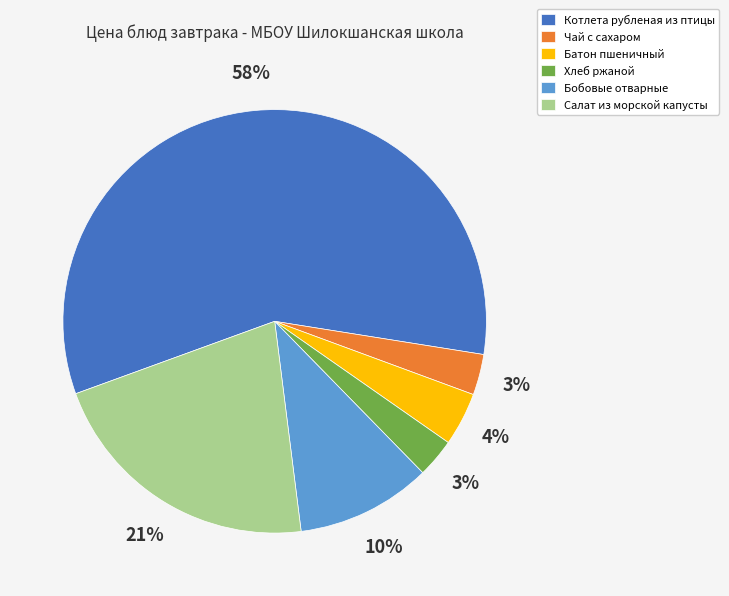

Which category has the biggest portion of the pie?

Котлета рубленая из птицы